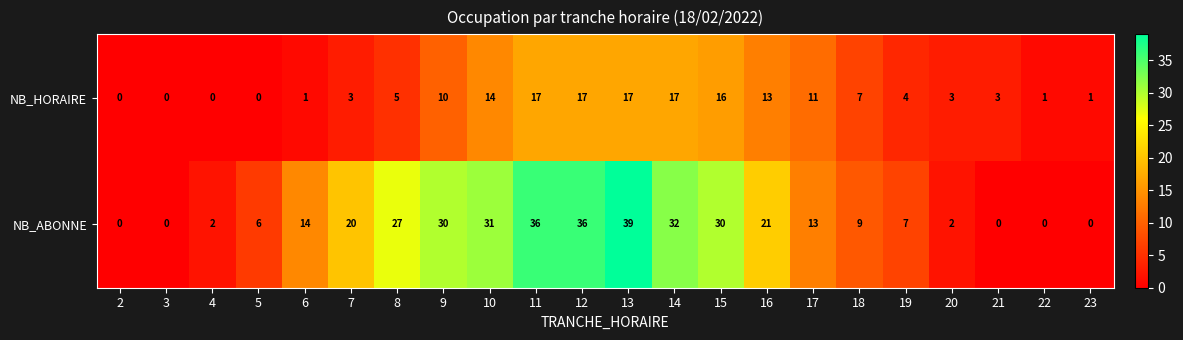

At how many categories does at least one series exceed 10?

12